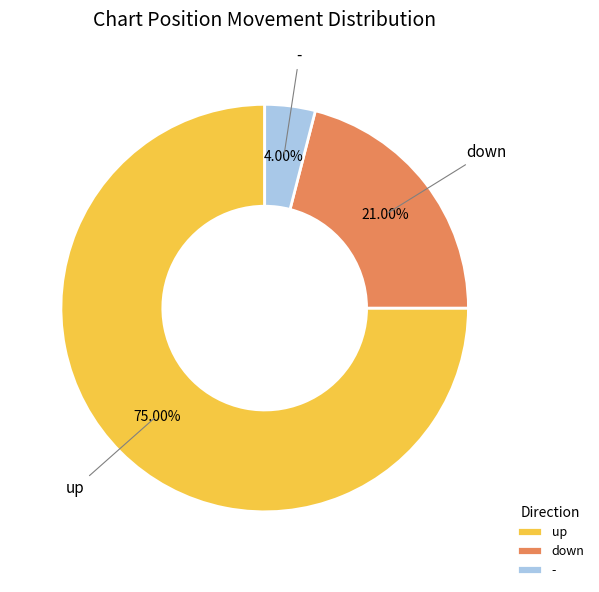

Which slice represents more than half of the pie?

up